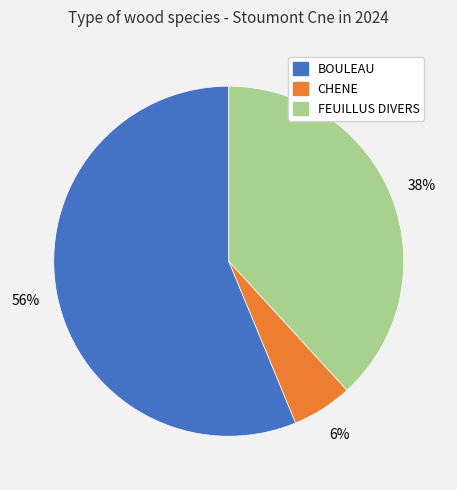

Count the number of slices in the pie.

3